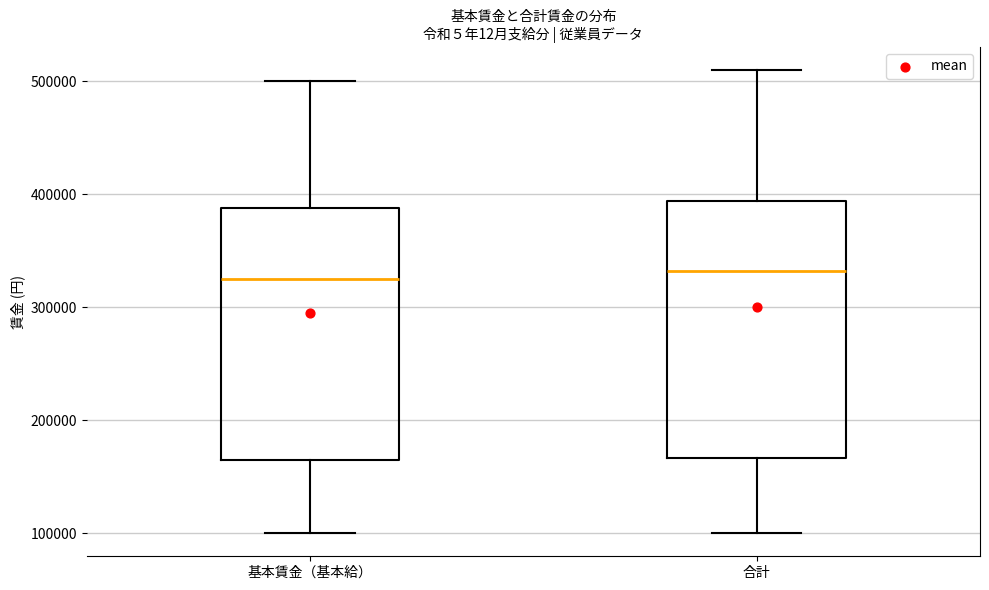

Where is the lower edge of the box for 基本賃金（基本給） on the y-axis? The values are not printed on the chart, so give them approximately, as read against the axis.

170000